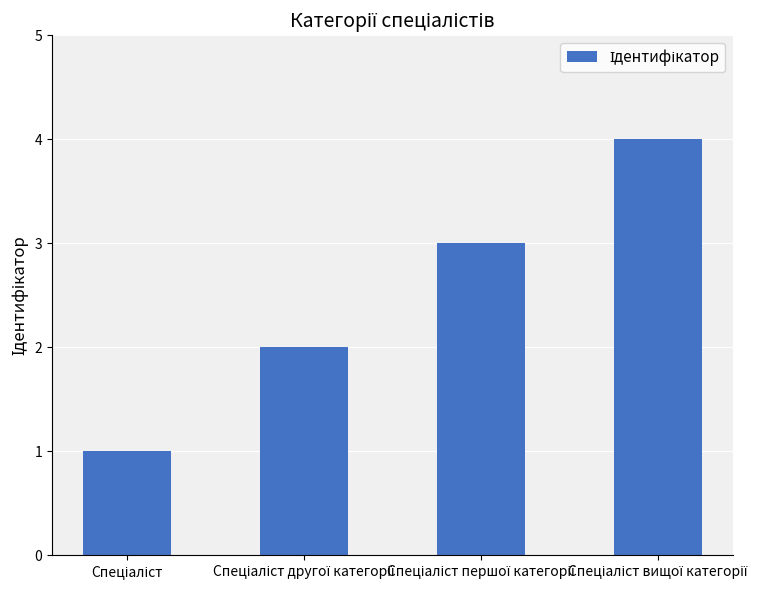

Count the number of data series in this chart.

1